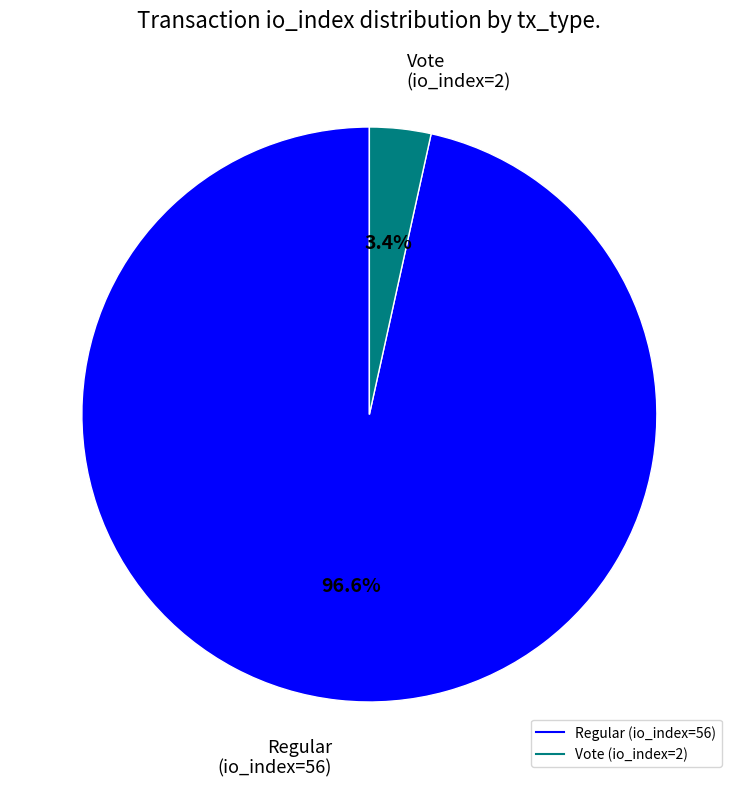

How many segments does this pie chart have?

2